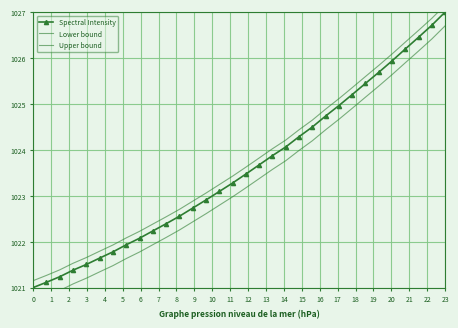

True or false: Spectral Intensity has more than 2 points higher than both neighbors.

False